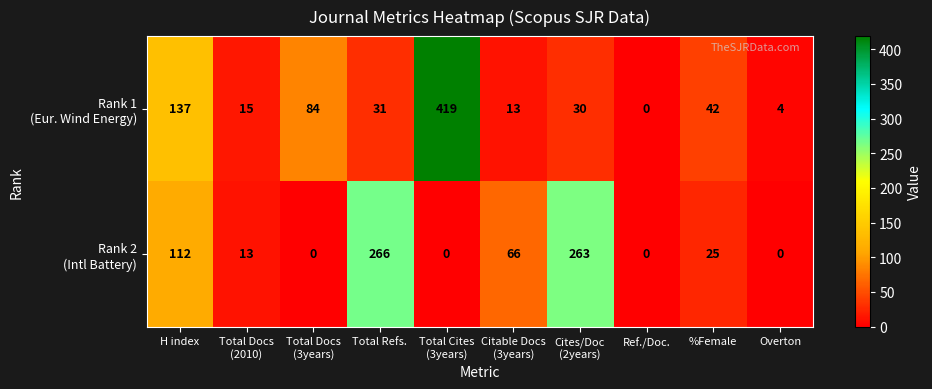

How many distinct data groups are displayed?

2